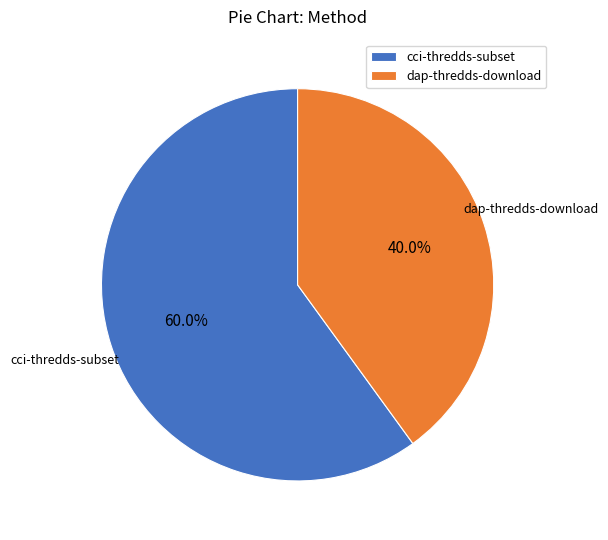

Combined, do dap-thredds-download and cci-thredds-subset account for over 50%?

Yes